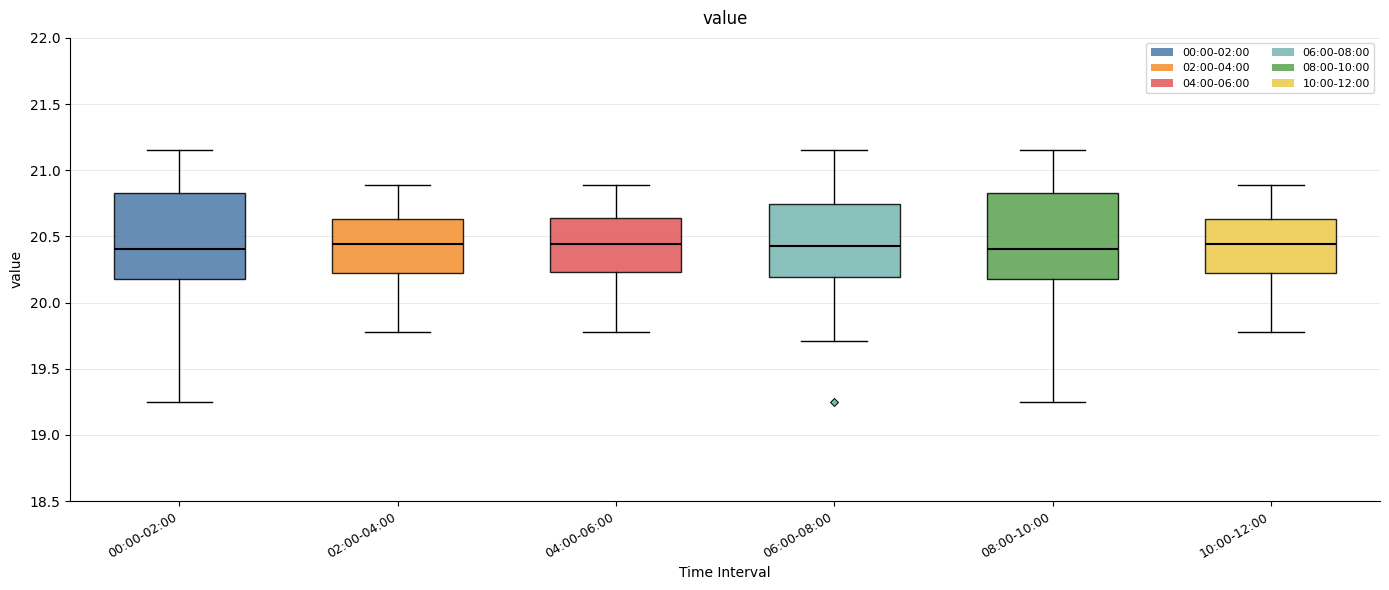

Where is the lower edge of the box for 04:00-06:00 on the y-axis? The values are not printed on the chart, so give them approximately, as read against the axis.

20.25